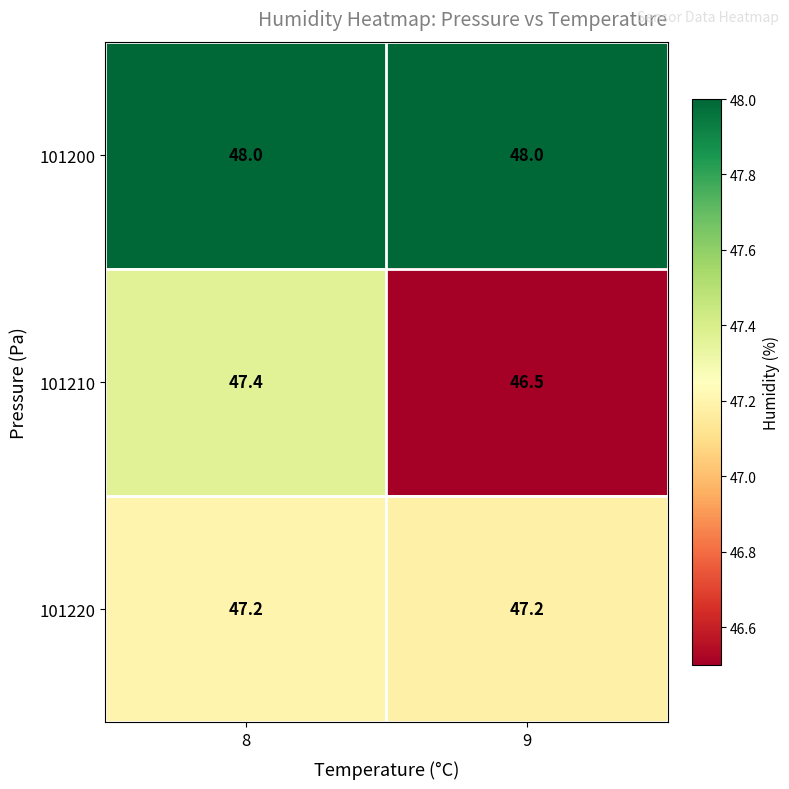

Rank the series by their maximum value, from lowest to highest.

101220, 101210, 101200